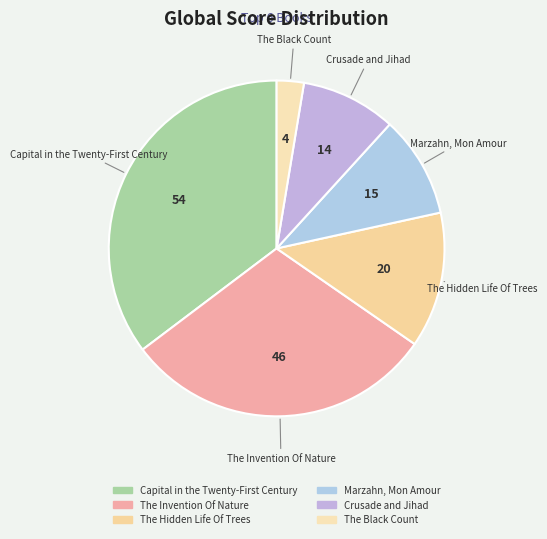

Do Marzahn, Mon Amour and The Hidden Life Of Trees together represent more than half of the pie?

No